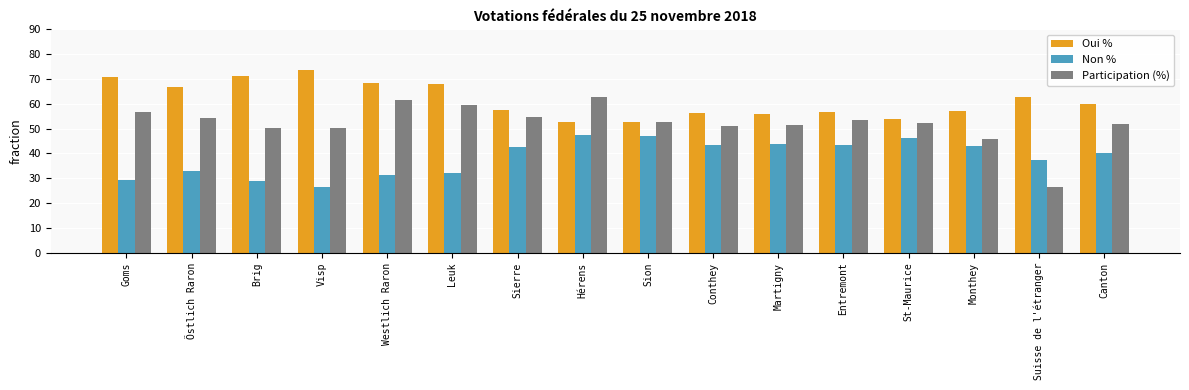

What are all the series names shown in the legend?

Oui %, Non %, Participation (%)